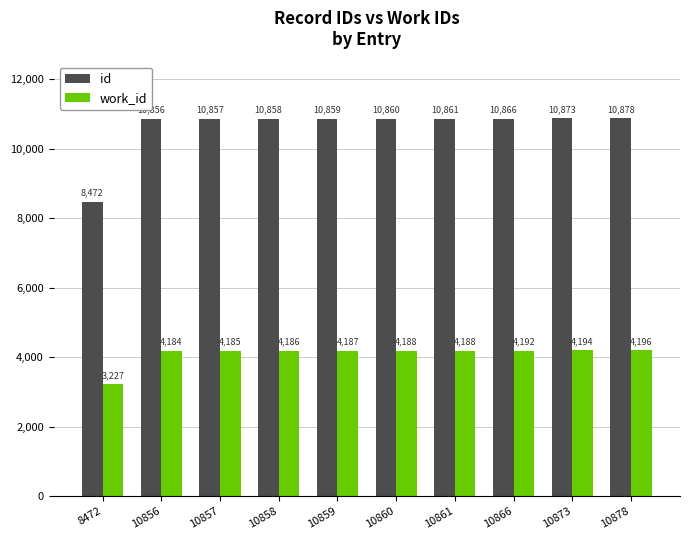

Which category has the highest value in the work_id series?

10878